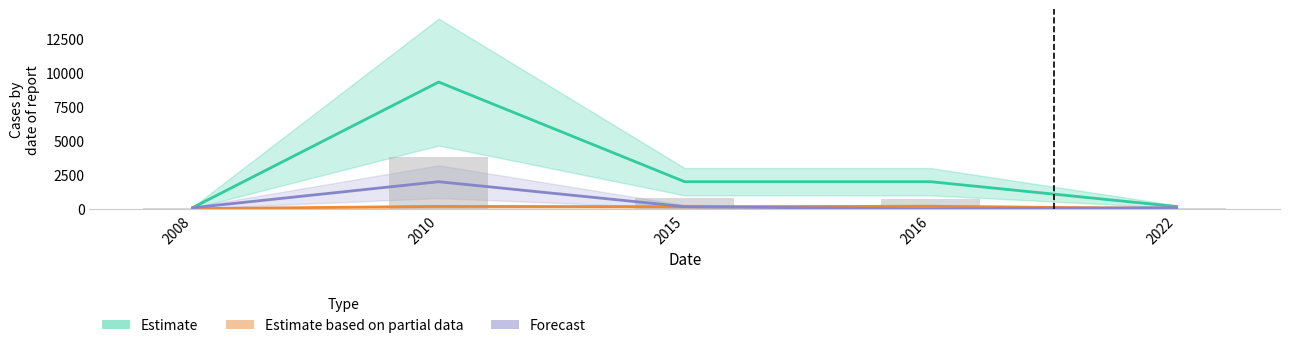

At which label is Estimate closest to 4700?

2015